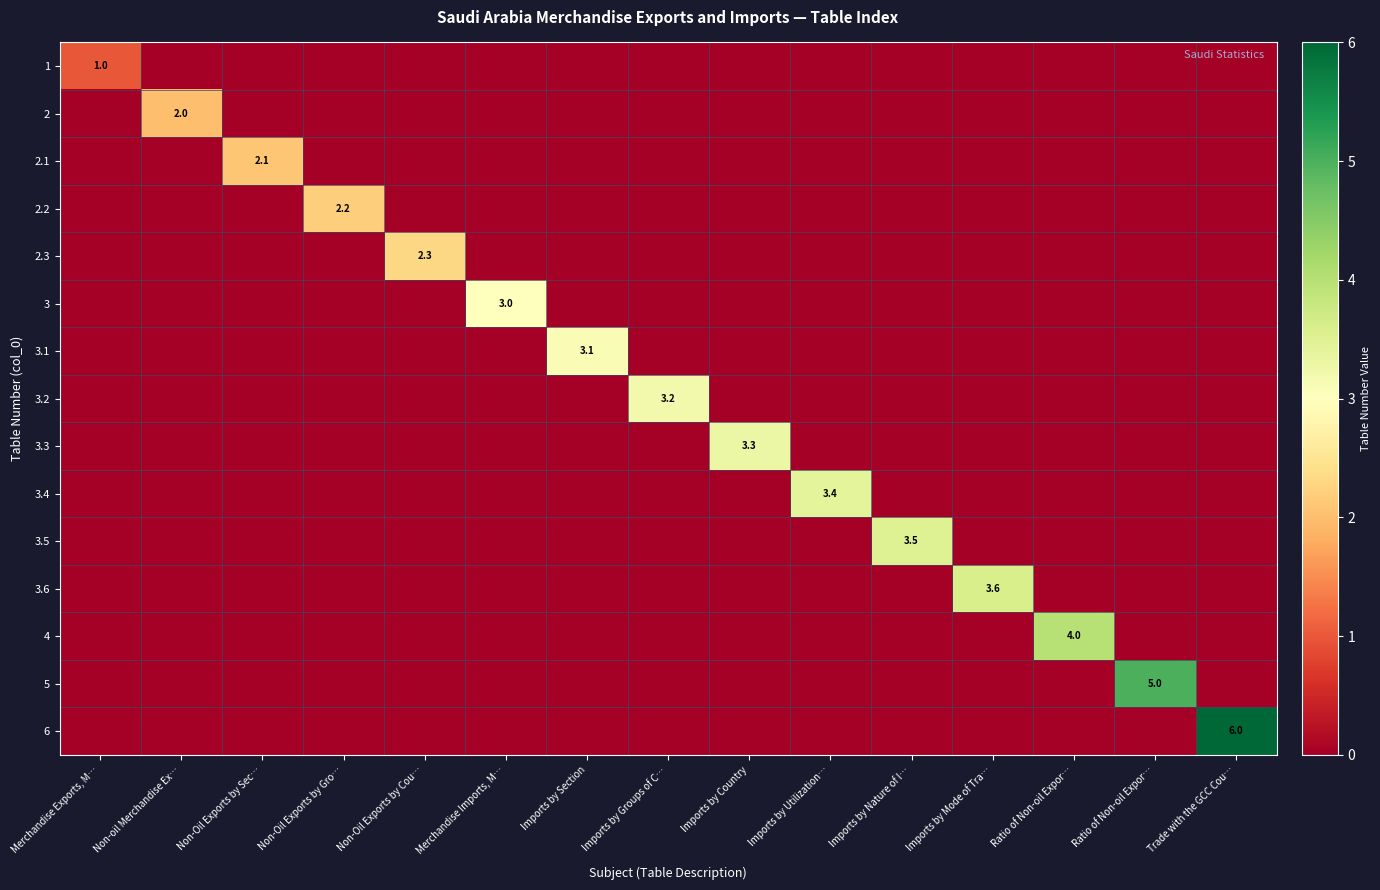

What is the sum of all 3.4 values?

3.4